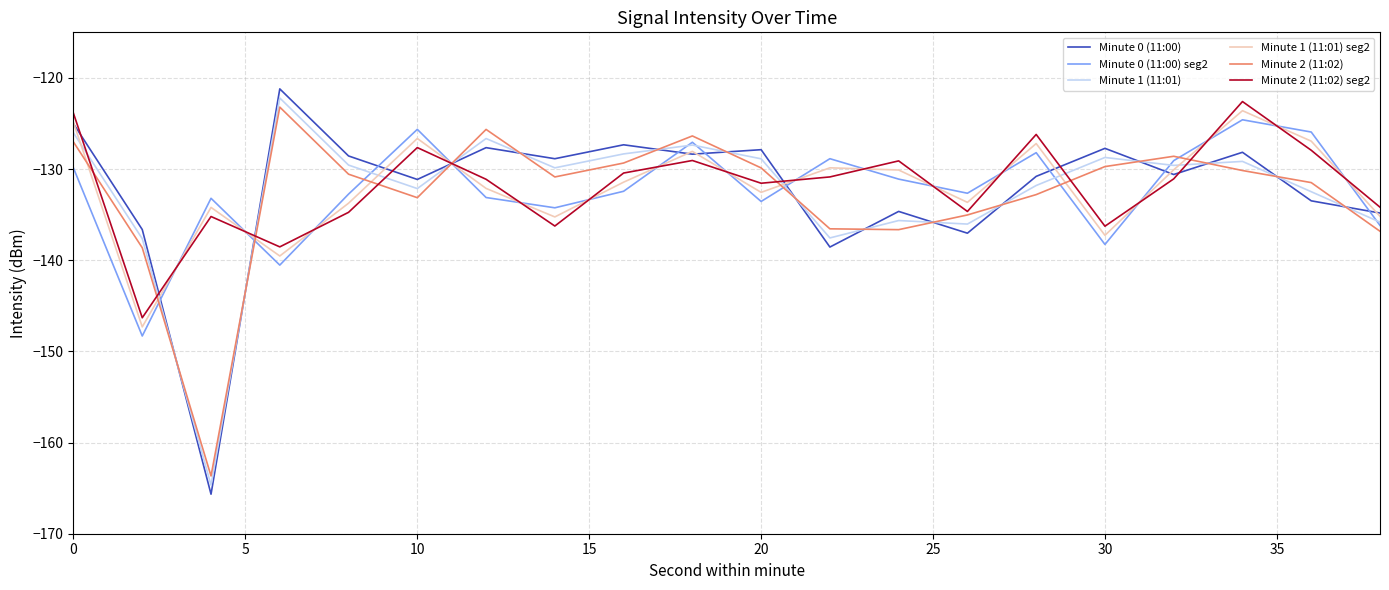

True or false: Minute 2 (11:02) and Minute 1 (11:01) seg2 intersect in this chart.

True